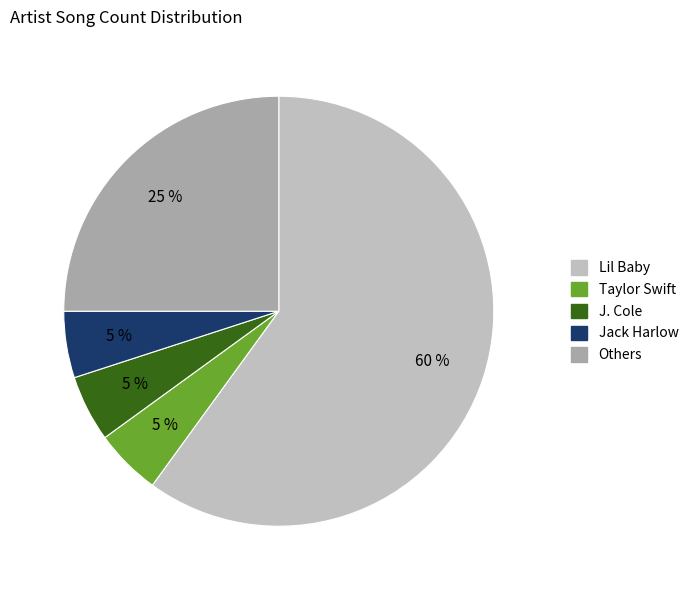

To the nearest percent, what is the average slice percentage?

20%